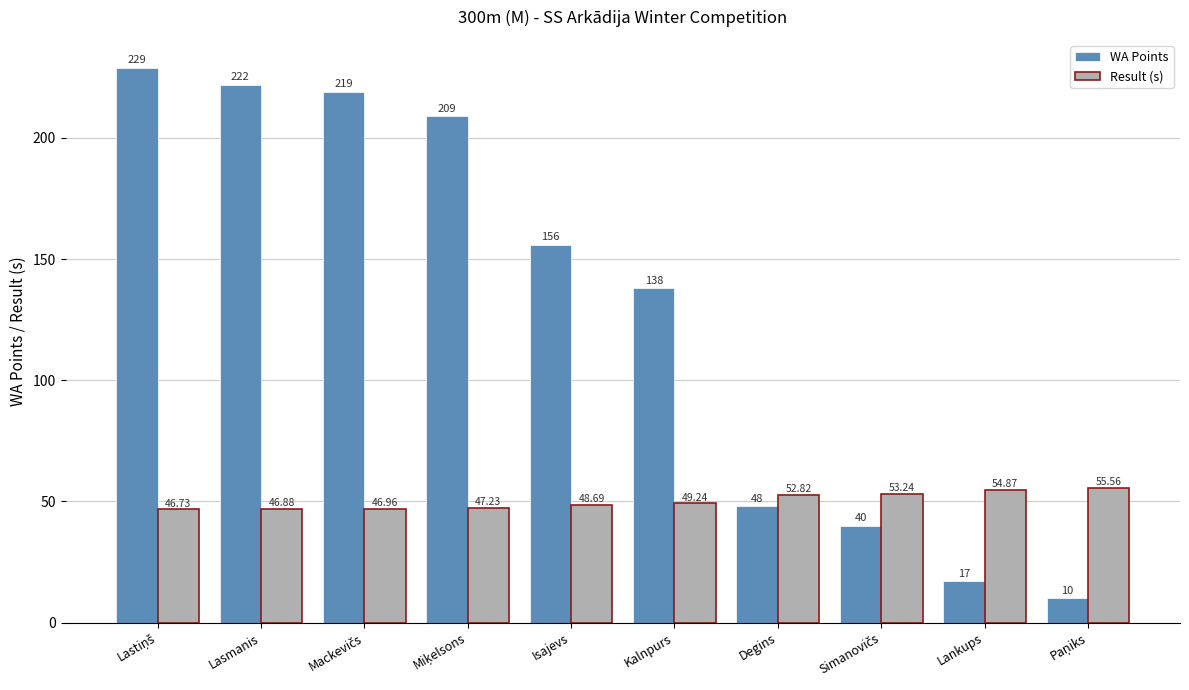

Rank the series by their maximum value, from highest to lowest.

WA Points, Result (s)